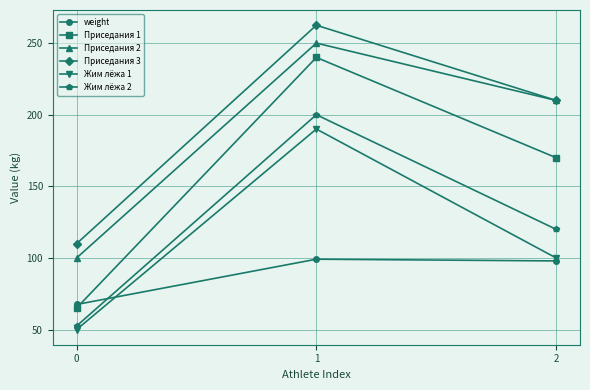

Rank the series at 1 from lowest to highest value.

weight, Жим лёжа 1, Жим лёжа 2, Приседания 1, Приседания 2, Приседания 3